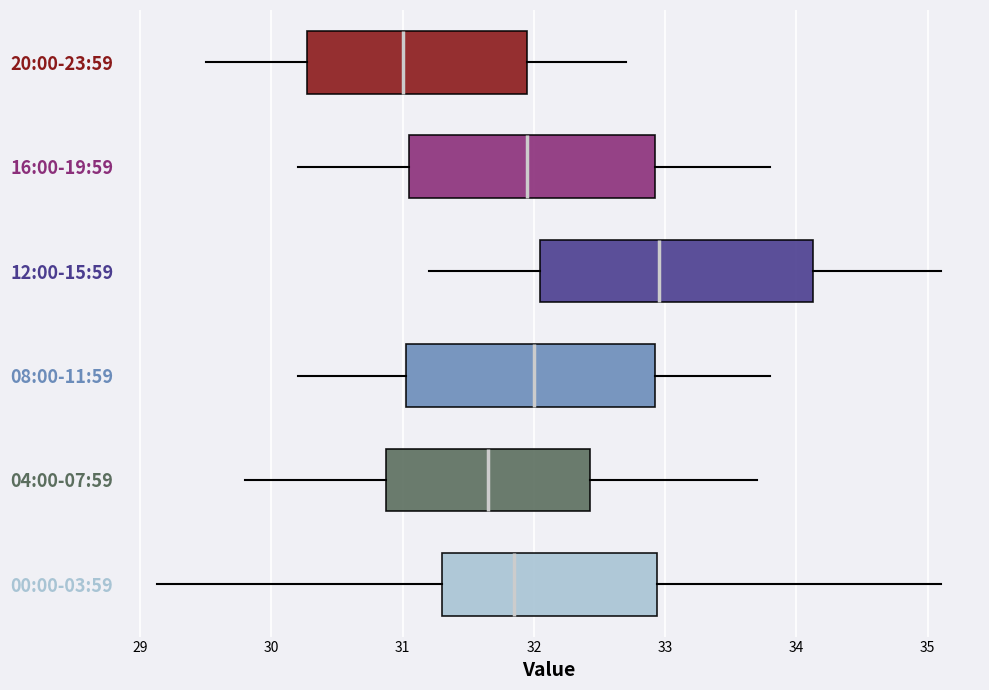

Reading bottom to top, read every box against the x-axis: the position of its median line, the range the box covers, and the ends of its whiskers. The values are not printed on the chart, so give them approximately, as read against the axis.

00:00-03:59: median 31.9, box 31.3 to 32.9, whiskers 29.1 to 35.1
04:00-07:59: median 31.7, box 30.9 to 32.4, whiskers 29.8 to 33.7
08:00-11:59: median 32.0, box 31.0 to 32.9, whiskers 30.2 to 33.8
12:00-15:59: median 33.0, box 32.1 to 34.1, whiskers 31.2 to 35.1
16:00-19:59: median 32.0, box 31.1 to 32.9, whiskers 30.2 to 33.8
20:00-23:59: median 31.0, box 30.3 to 32.0, whiskers 29.5 to 32.7